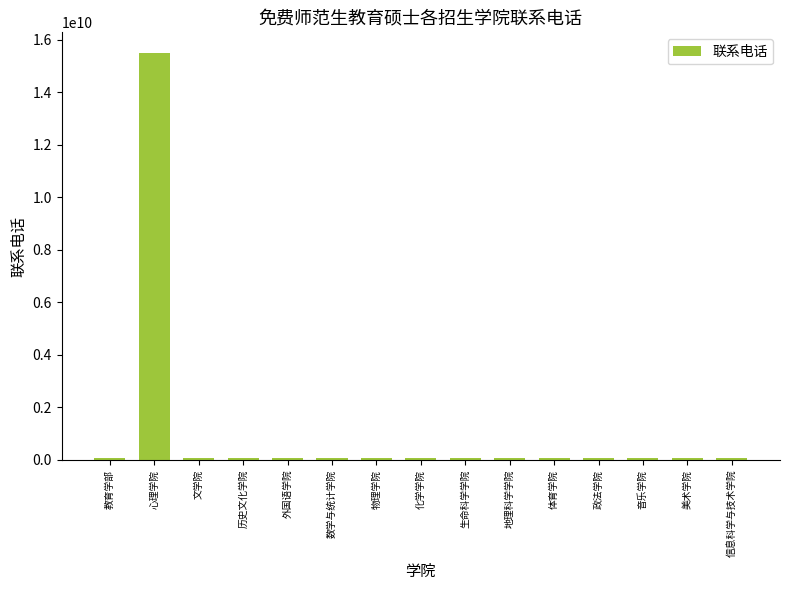

What is the label of the 7th bar from the left?

物理学院